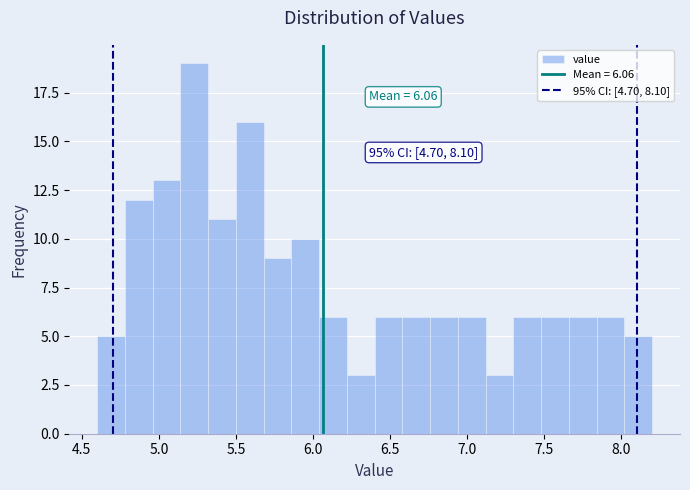

Around what value on the x-axis is the tallest bar? Give the approximate position of its centre, as read against the axis.

5.25